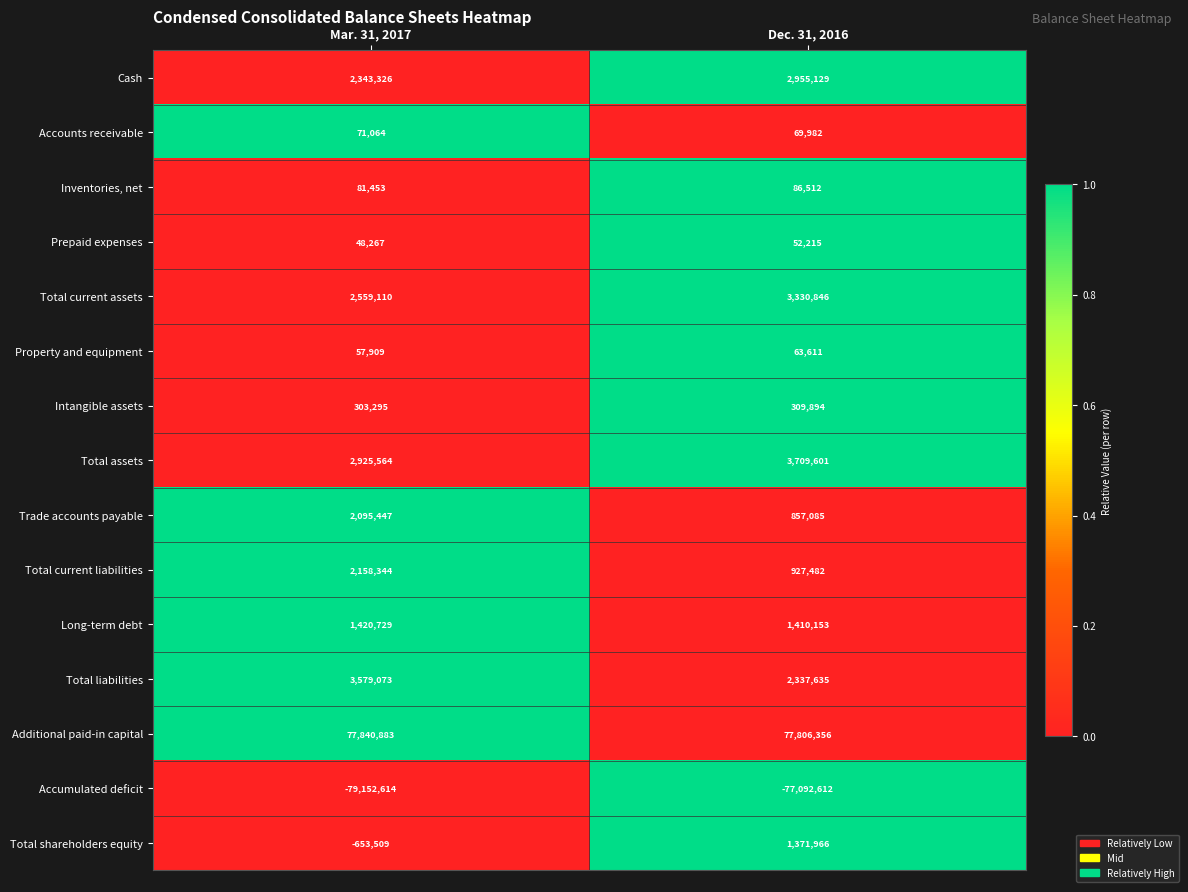

Between Mar. 31, 2017 and Dec. 31, 2016, which series saw the biggest shift?

Accumulated deficit